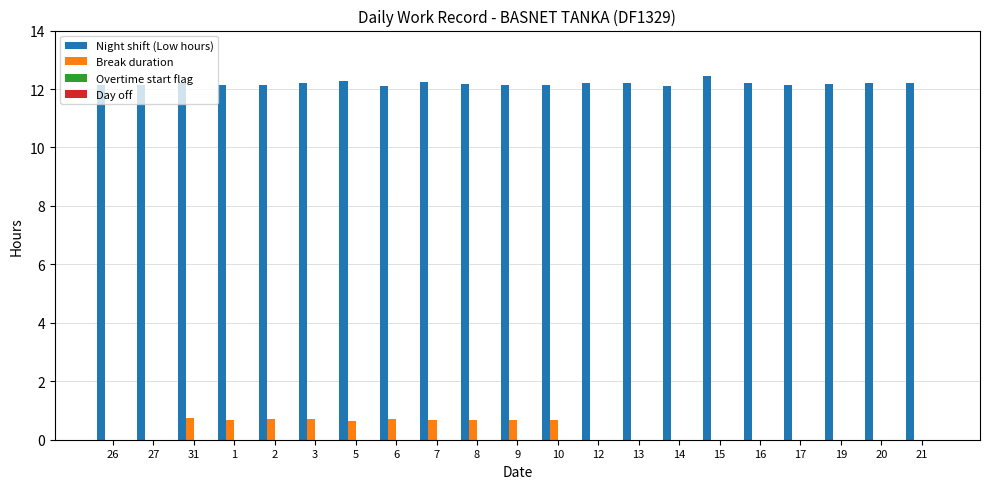

What is the total value across all series at 13?

12.2